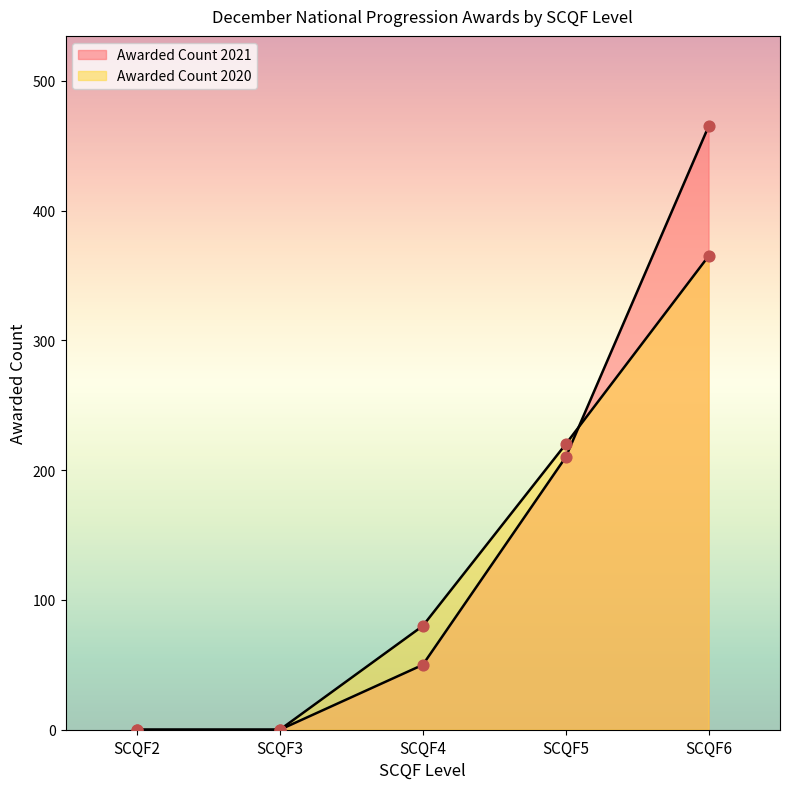

Which series contains the lowest Y value?

Awarded Count 2021